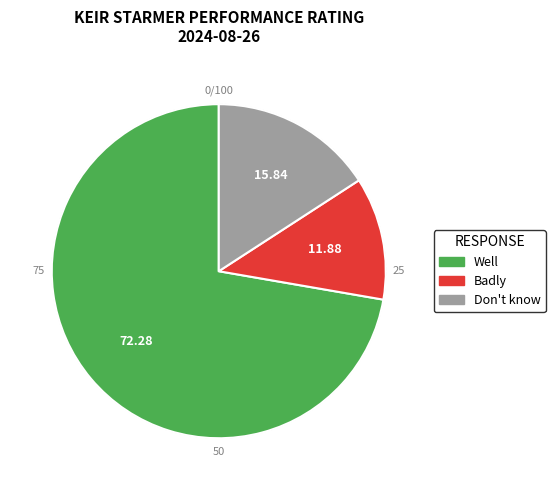

Is it true that Don't know is 16% of the pie?

True